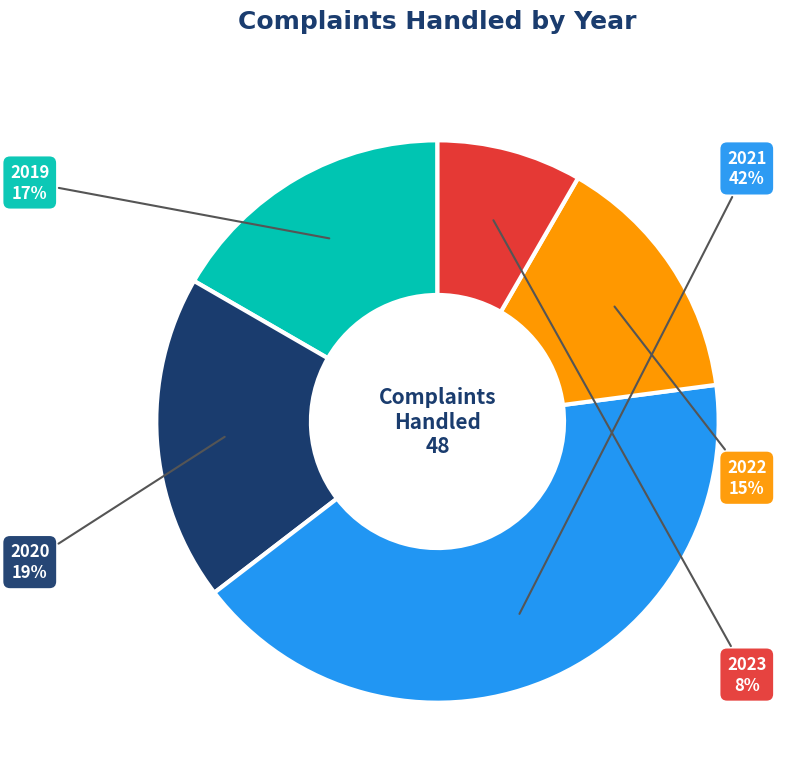

What percentage is the 2020 slice, to the nearest percent?

19%